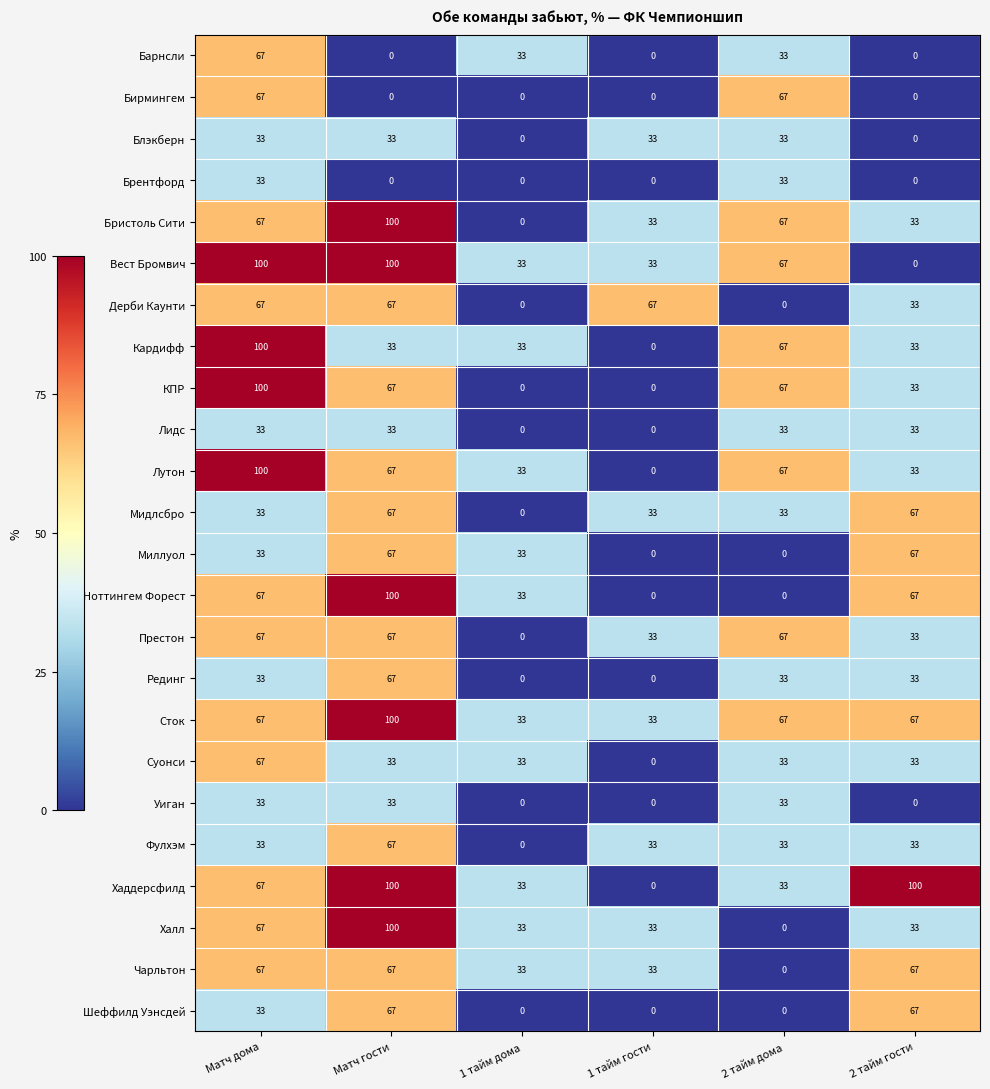

What is the difference between the Хаддерсфилд values at 1 тайм дома and 2 тайм гости?

67